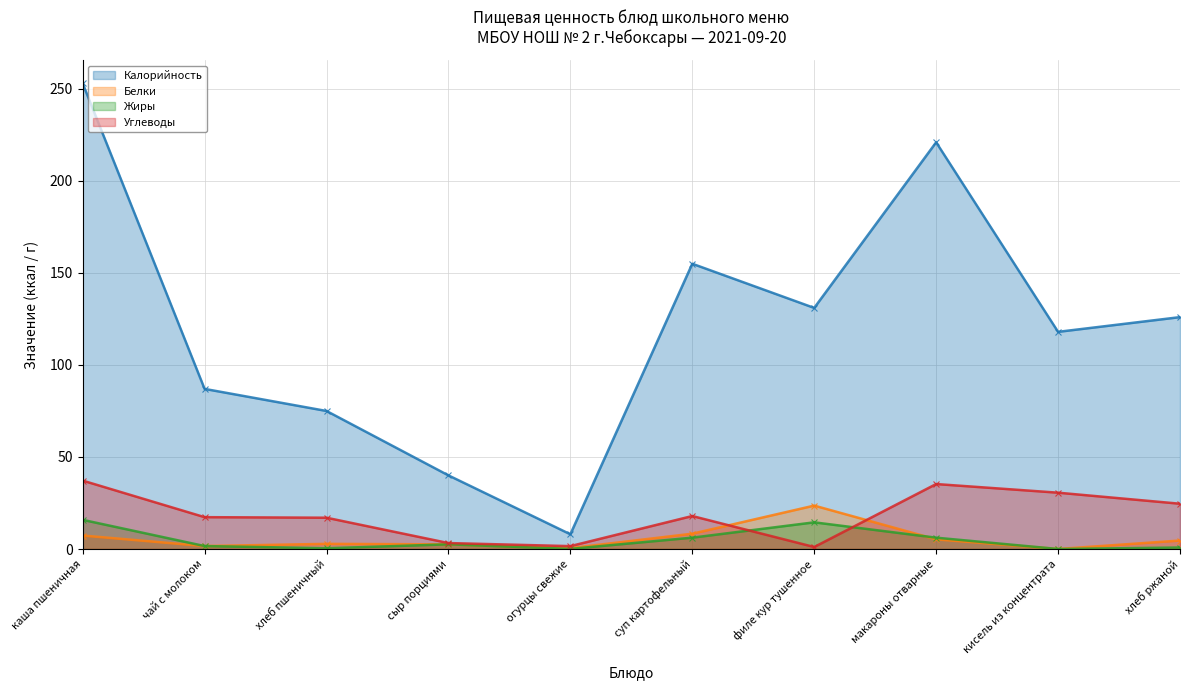

How many lines are shown in the chart?

4